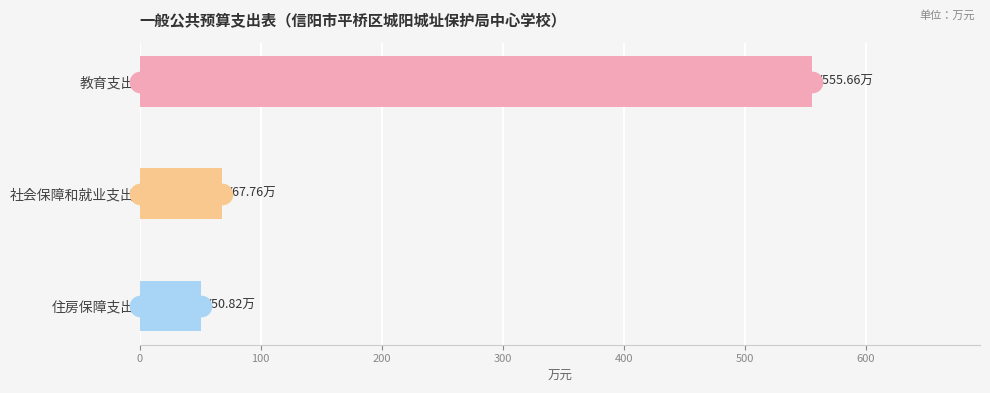

Reading top to bottom, extract all data points from this chart.

教育支出=555.7	社会保障和就业支出=67.8	住房保障支出=50.8